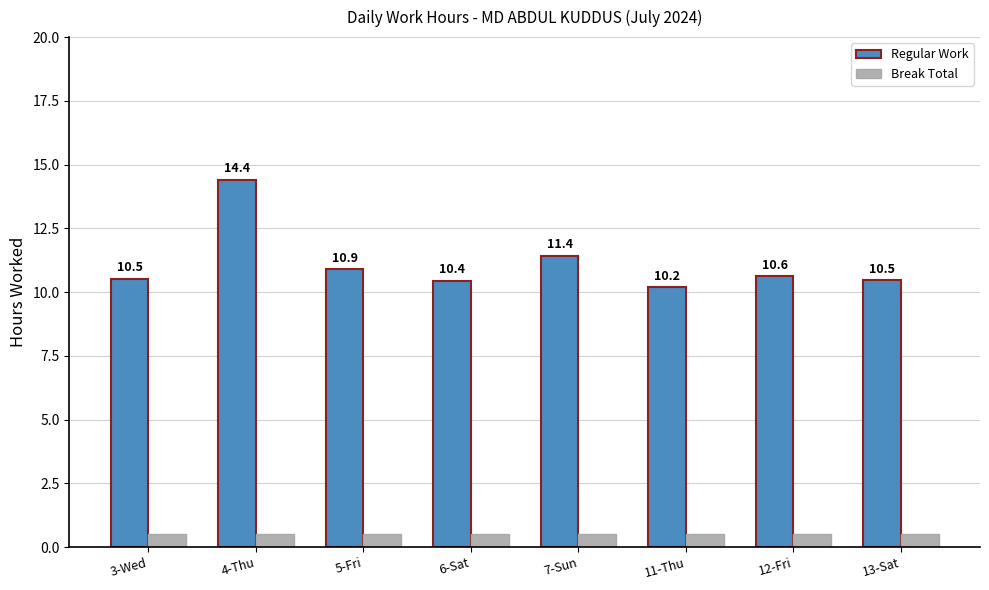

At which label is Regular Work closest to 12?

7-Sun